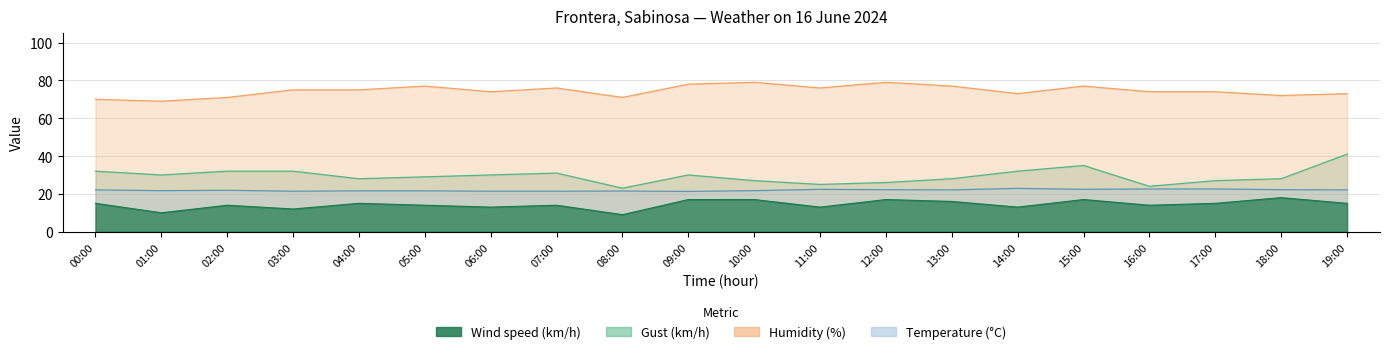

What is the difference between the maximum and minimum values in the Wind speed (km/h) series?

9.0